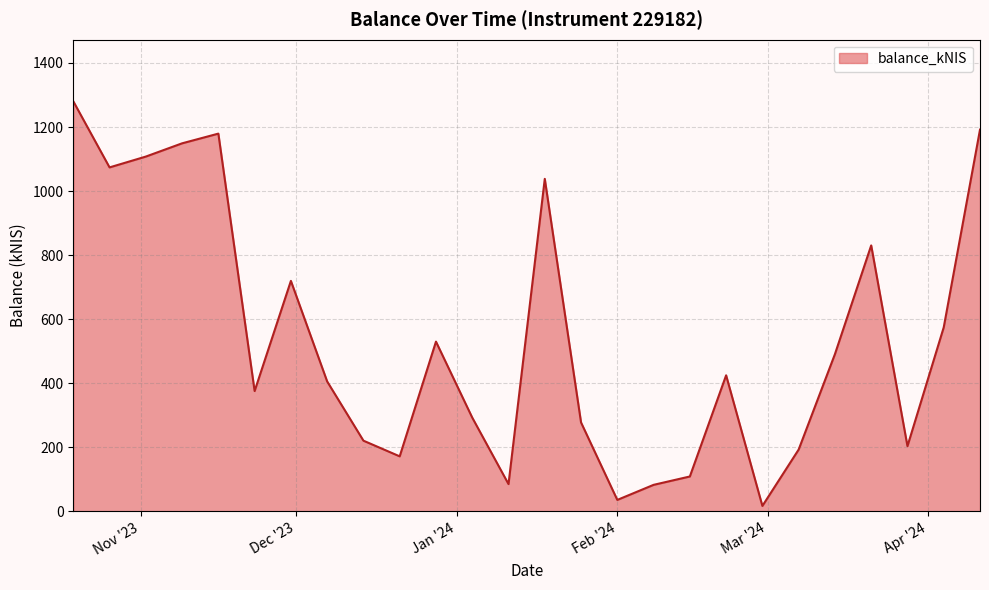

What is the greatest value displayed?

1280.4